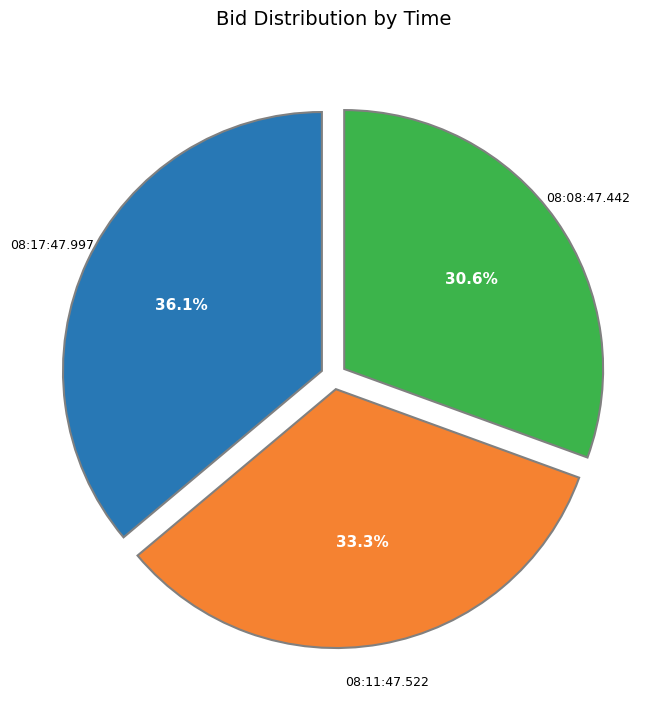

Does any single category account for the majority?

No